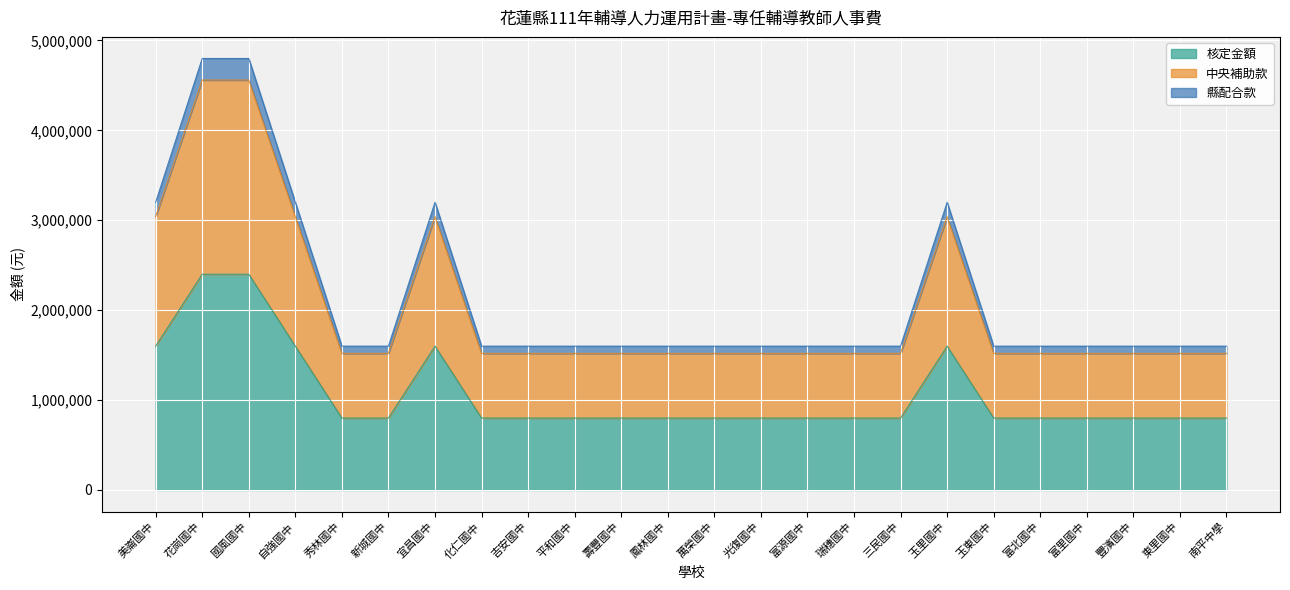

What is the minimum value for 核定金額?

800000